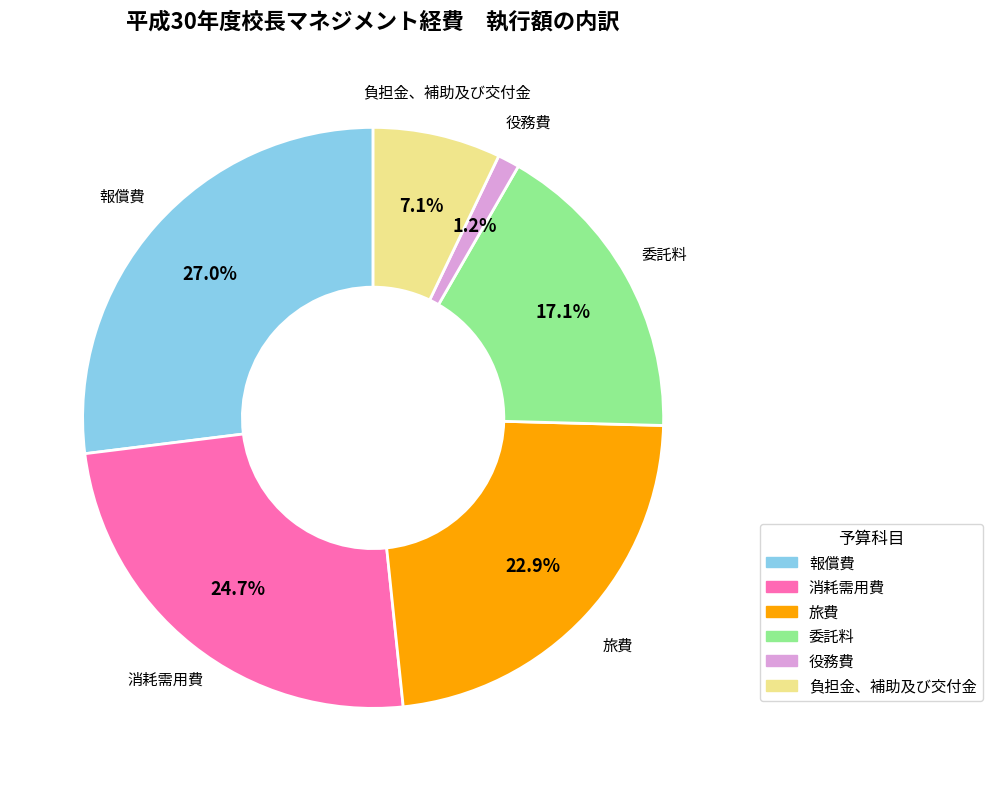

To the nearest percent, what percentage of the pie is 負担金、補助及び交付金?

7%